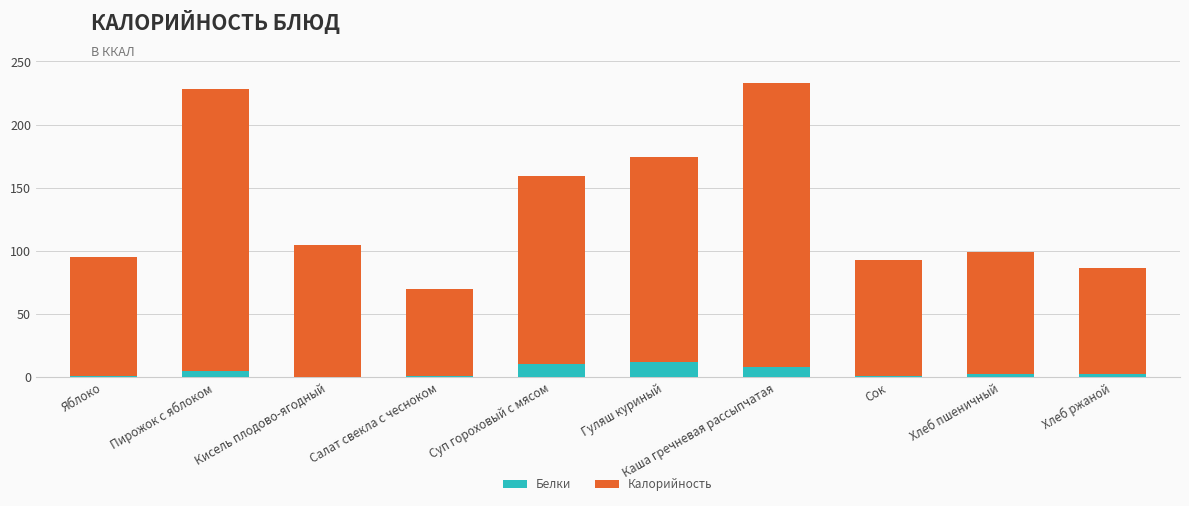

What is the maximum value for Белки?

11.8